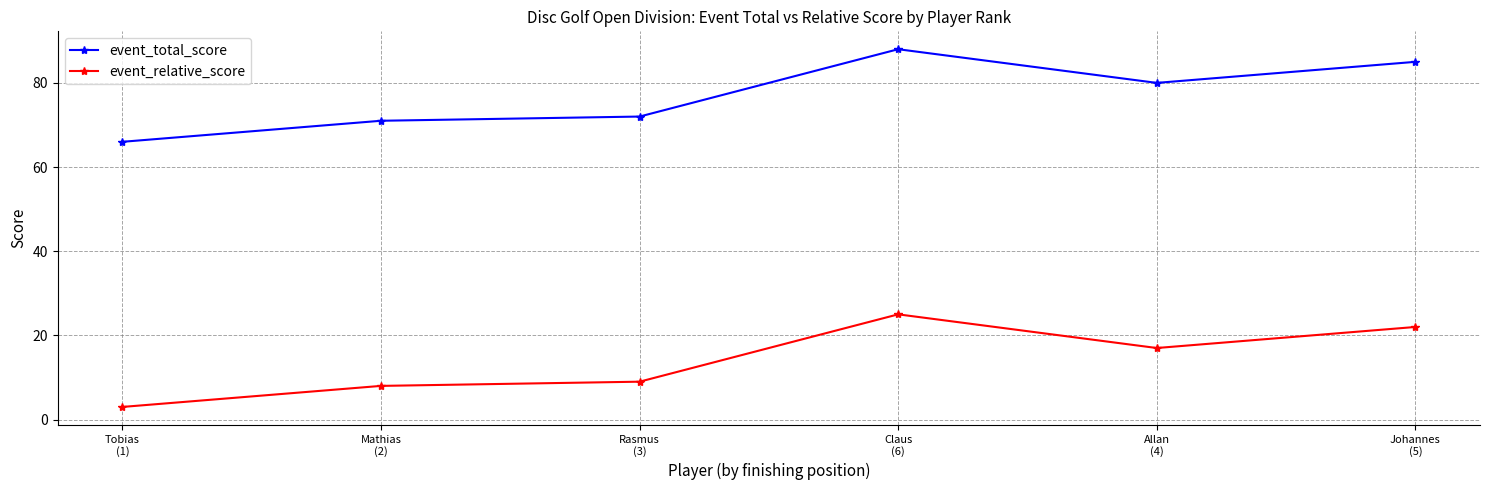

The event_total_score series shows 71 at Mathias
(2). True or false?

True